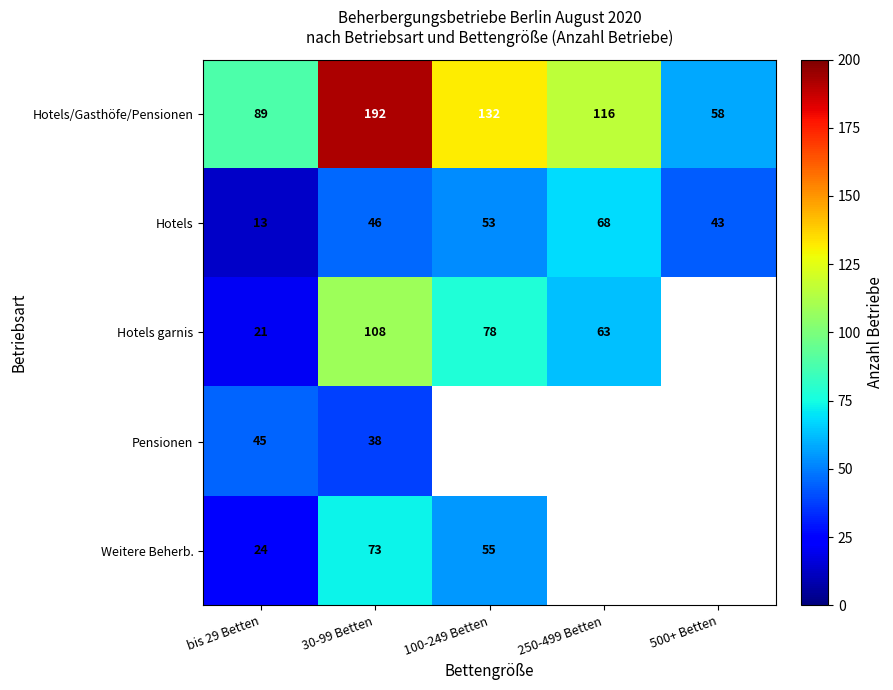

Count the number of data series in this chart.

5